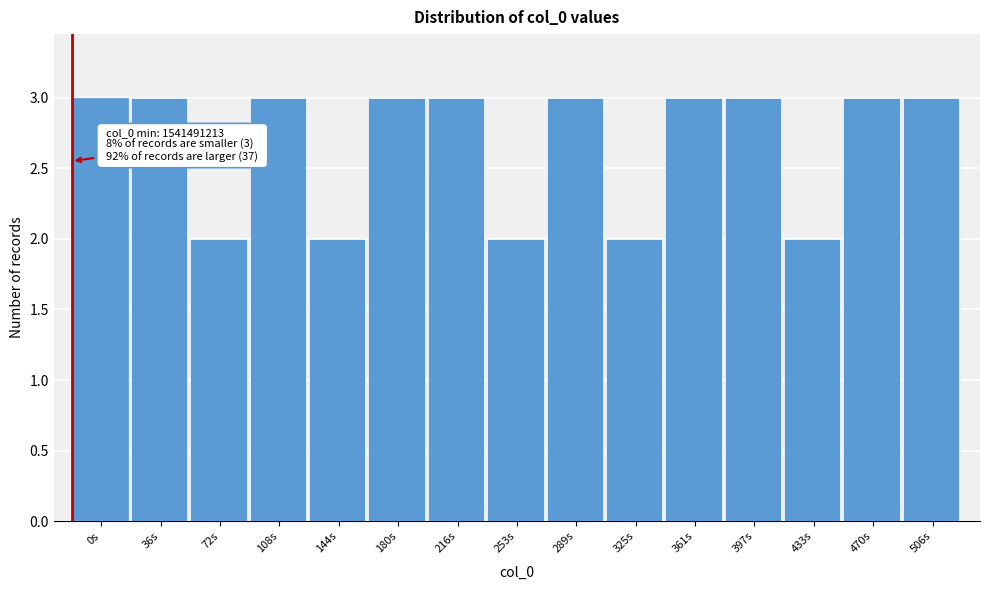

Reading right to left, what are all the values shown in this chart?

506s=3	470s=3	433s=2	397s=3	361s=3	325s=2	289s=3	253s=2	216s=3	180s=3	144s=2	108s=3	72s=2	36s=3	0s=3